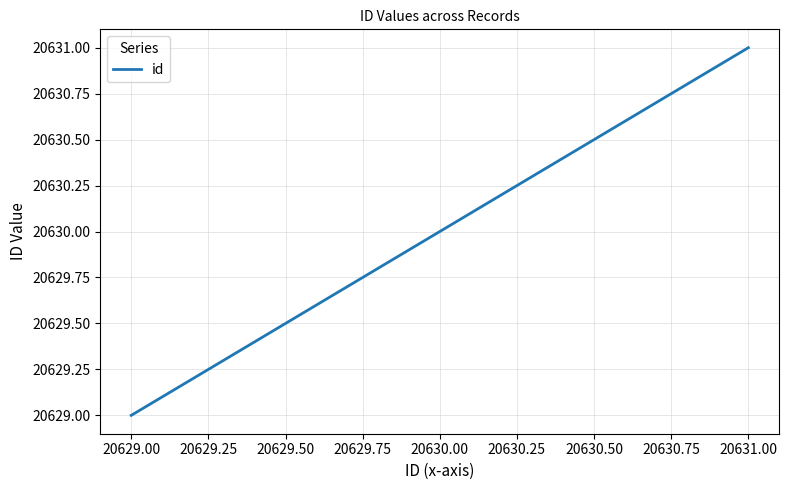

Reading right to left, transcribe all the data shown in this chart.

20631	20630	20629